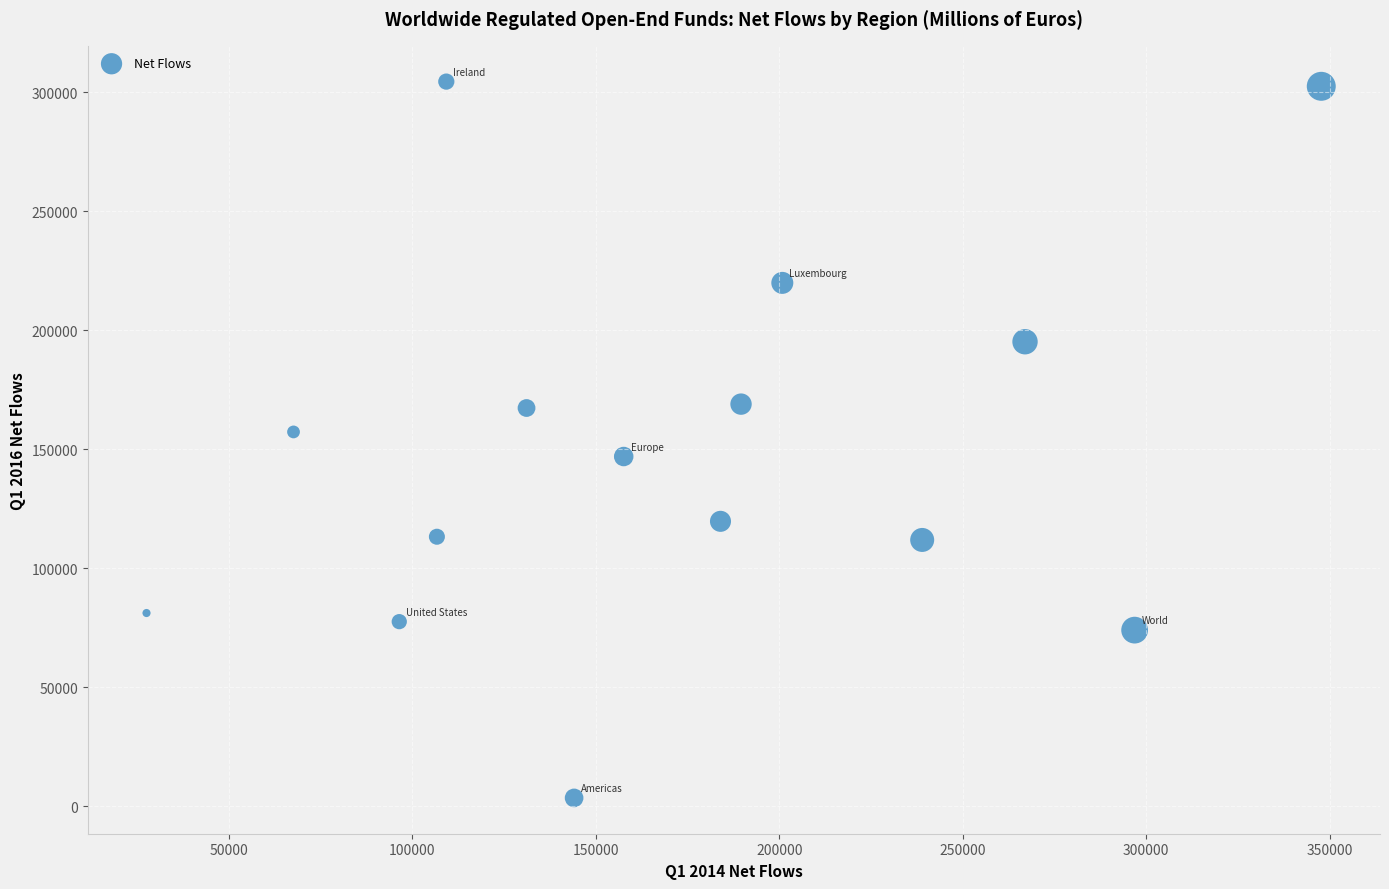

What is the range of Y values (max minus min)?

301084